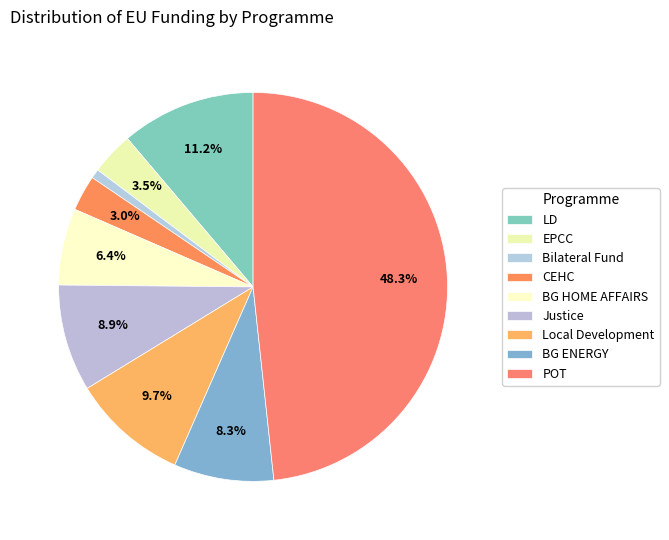

How many slices are in this pie chart?

9